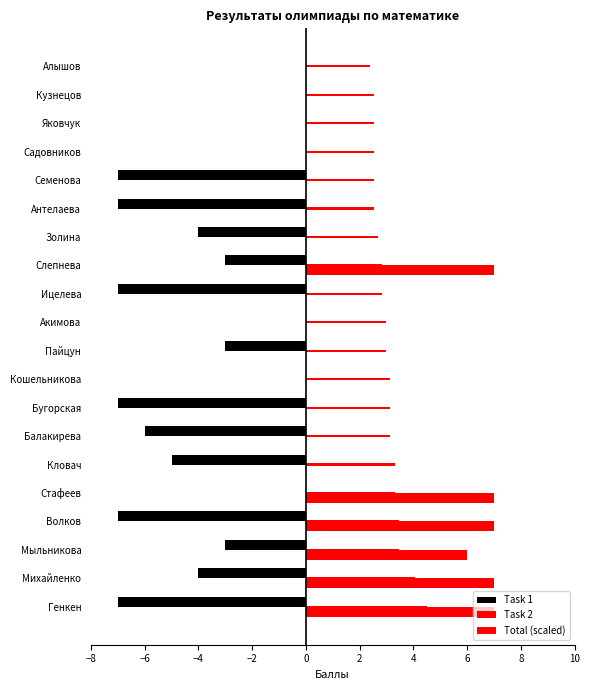

How many categories are shown in the chart?

20